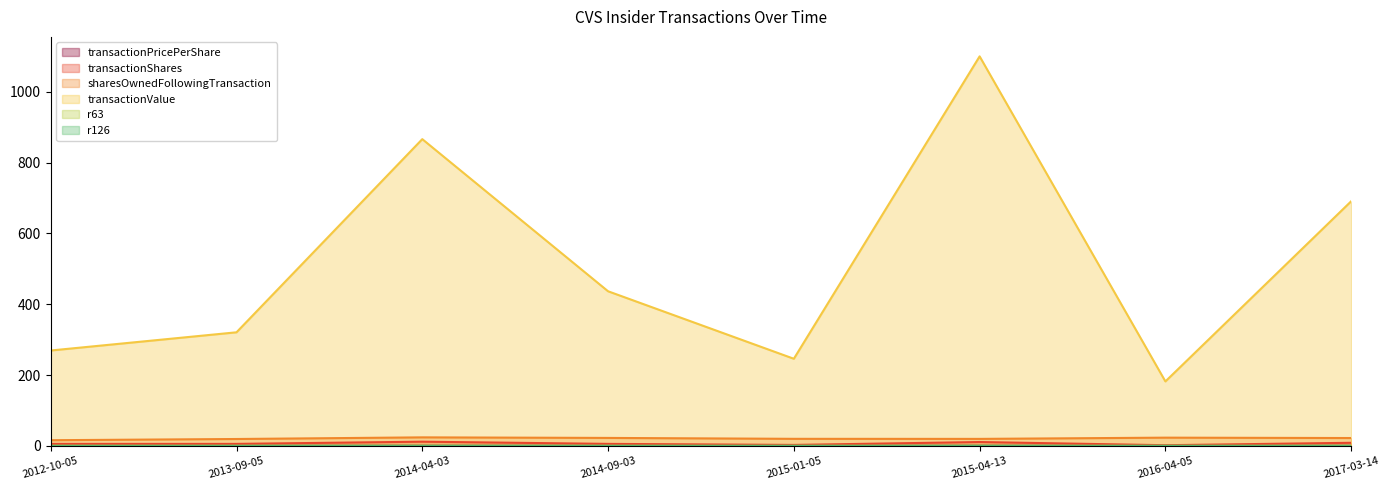

How many interior local valleys does the sharesOwnedFollowingTransaction series have?

1